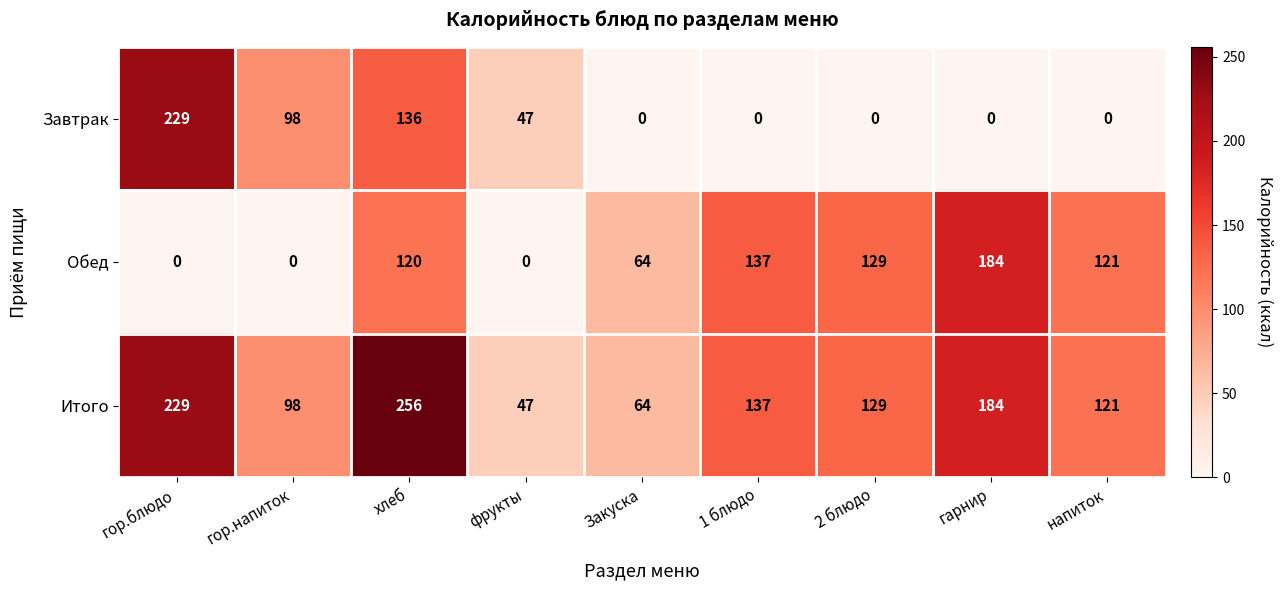

Count the number of categories in the chart.

9